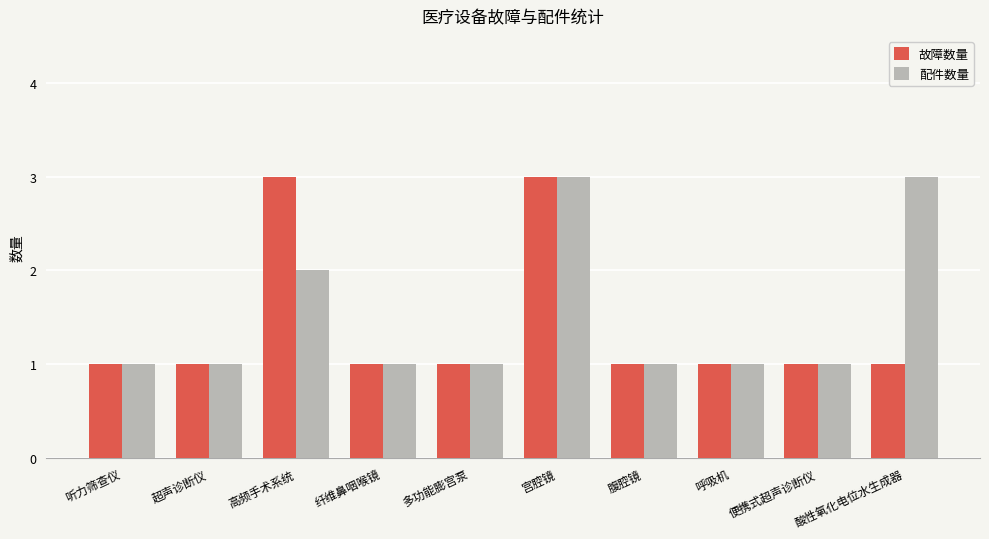

What is the greatest value displayed?

3